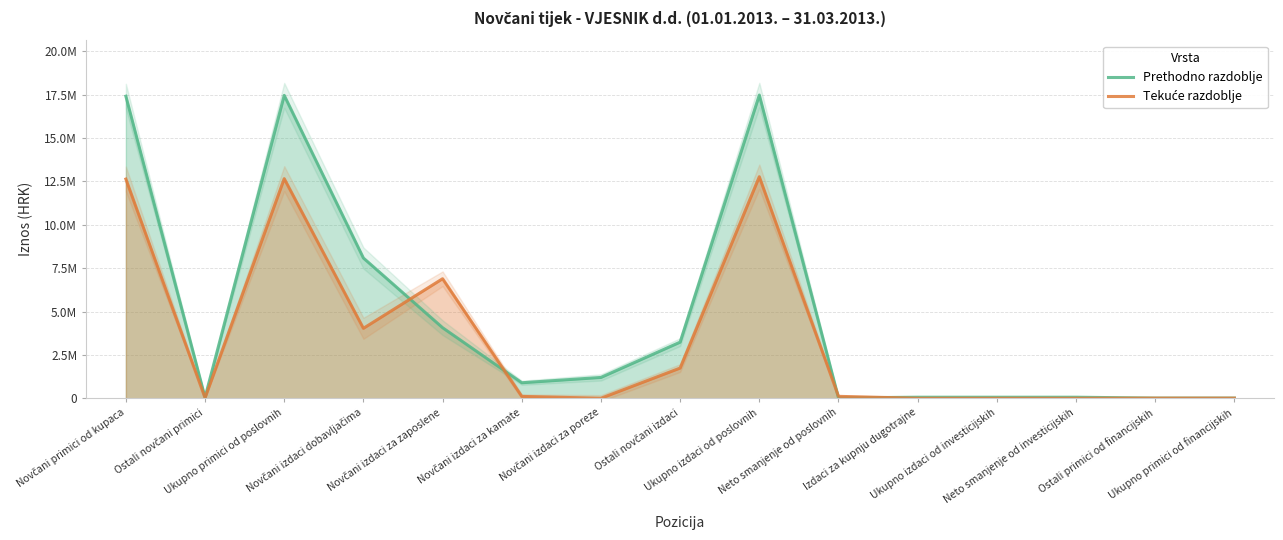

Reading left to right, list all the values displayed in this chart.

Prethodno razdoblje: Novčani primici od kupaca=17412708.1	Ostali novčani primici=47210.6	Ukupno primici od poslovnih=17459918.8	Novčani izdaci dobavljačima=8083689.5	Novčani izdaci za zaposlene=4067066.8	Novčani izdaci za kamate=893393.8	Novčani izdaci za poreze=1200330.9	Ostali novčani izdaci=3235126.8	Ukupno izdaci od poslovnih=17479607.8	Neto smanjenje od poslovnih=19689.0	Izdaci za kupnju dugotrajne=60297.3	Ukupno izdaci od investicijskih=60297.3	Neto smanjenje od investicijskih=60297.3	Ostali primici od financijskih=9538.4	Ukupno primici od financijskih=9538.4
Tekuće razdoblje: Novčani primici od kupaca=12636085.3	Ostali novčani primici=23746.5	Ukupno primici od poslovnih=12659831.8	Novčani izdaci dobavljačima=4031393.3	Novčani izdaci za zaposlene=6890642.2	Novčani izdaci za kamate=107687.7	Novčani izdaci za poreze=0.0	Ostali novčani izdaci=1740570.3	Ukupno izdaci od poslovnih=12770293.4	Neto smanjenje od poslovnih=110461.6	Izdaci za kupnju dugotrajne=0.0	Ukupno izdaci od investicijskih=0.0	Neto smanjenje od investicijskih=0.0	Ostali primici od financijskih=6944.4	Ukupno primici od financijskih=6944.4